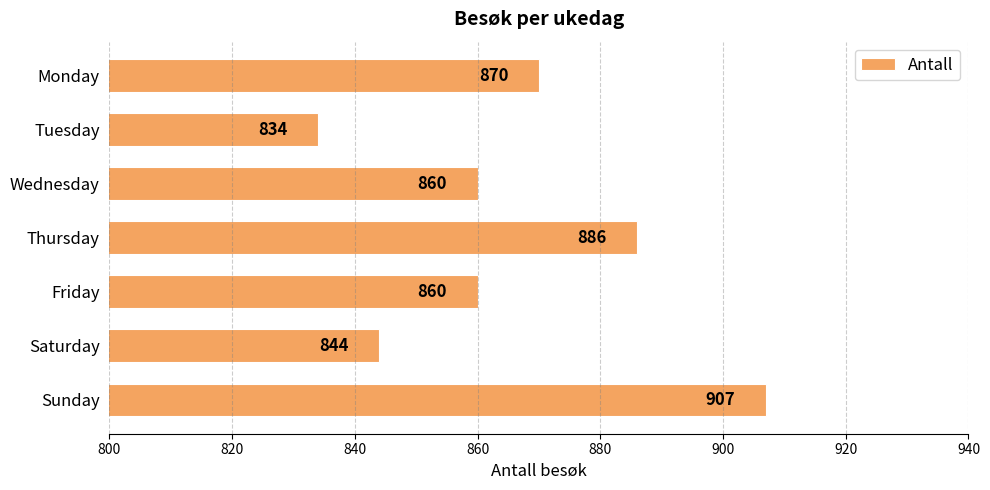

At which category does the chart reach its peak across all series?

Sunday